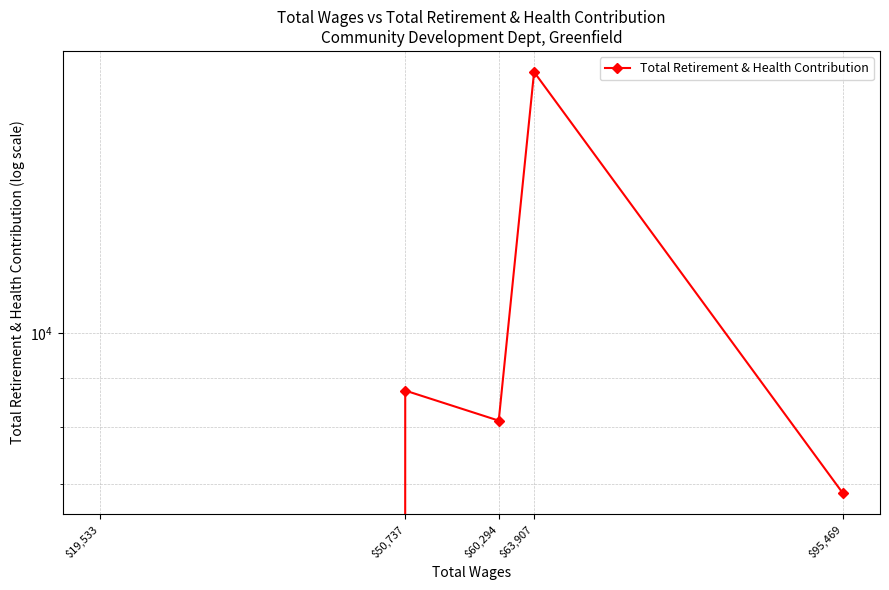

Where does the data first go above 8127?

$63,907